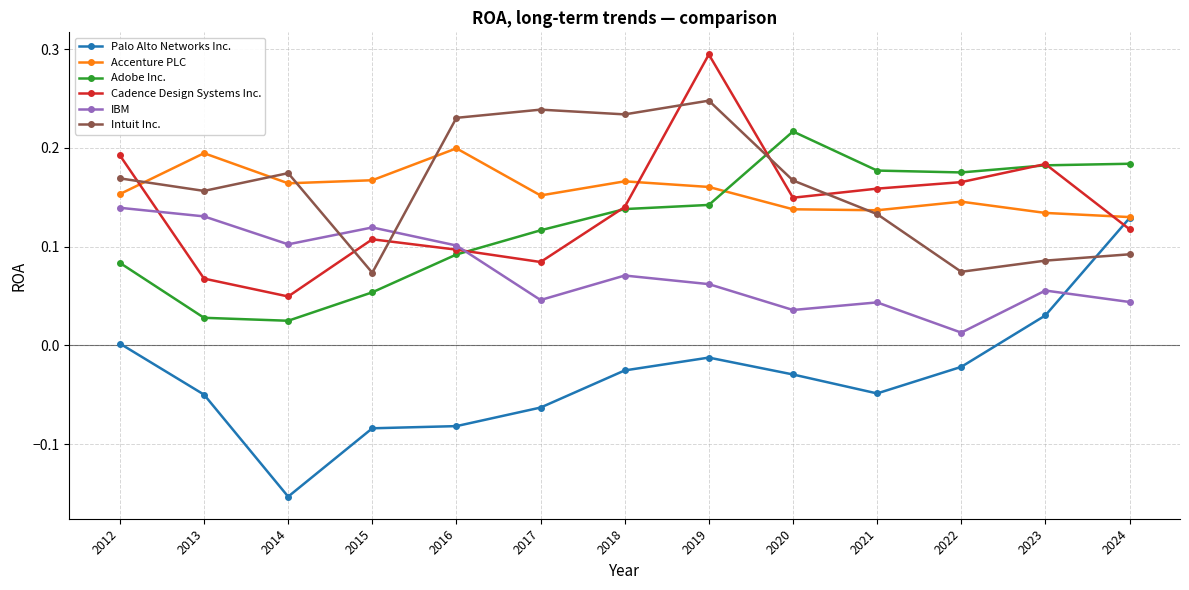

At which label does IBM reach its minimum?

2022